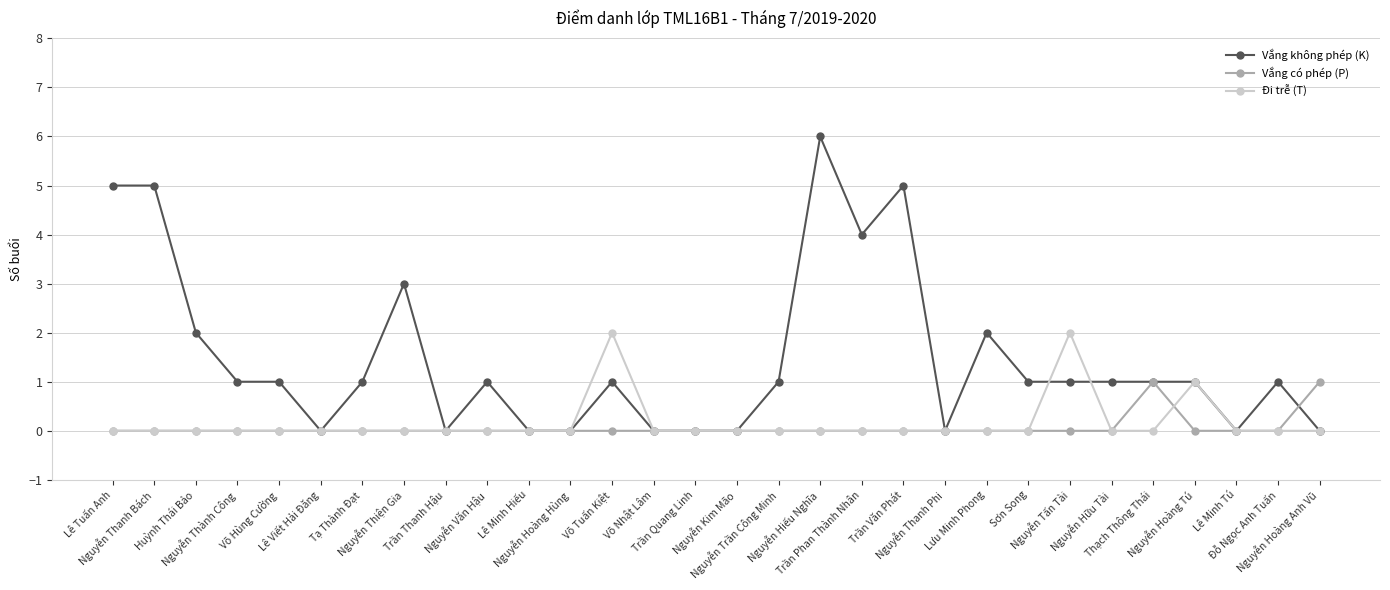

What is the difference between the maximum and minimum values in the Vắng có phép (P) series?

1